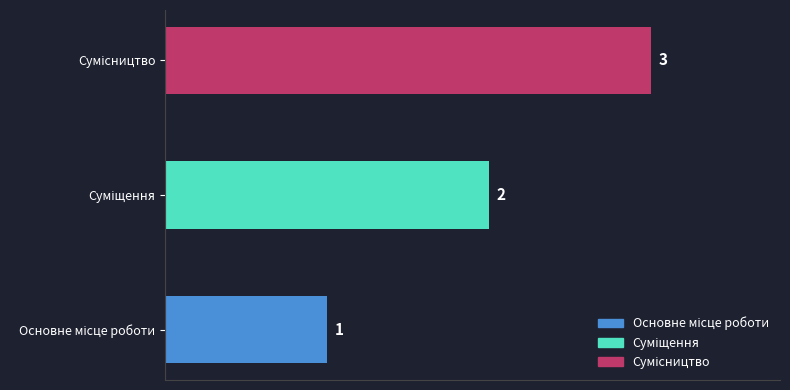

What is the greatest value displayed?

3